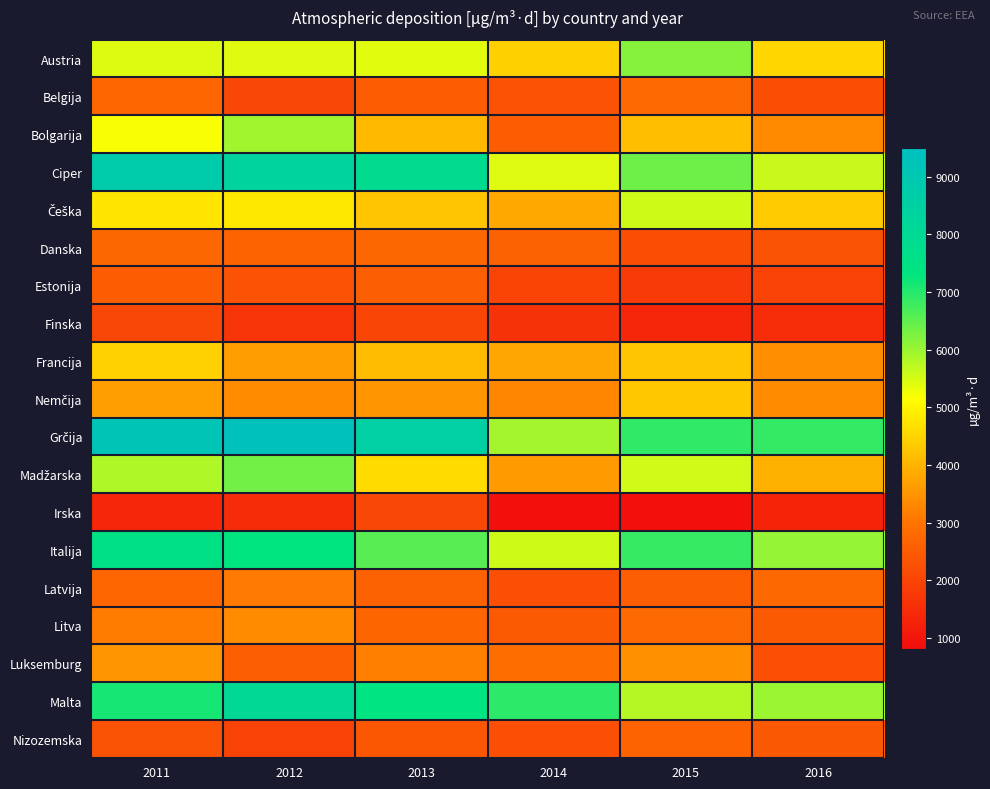

What is the total value across all series at 2015?

76450